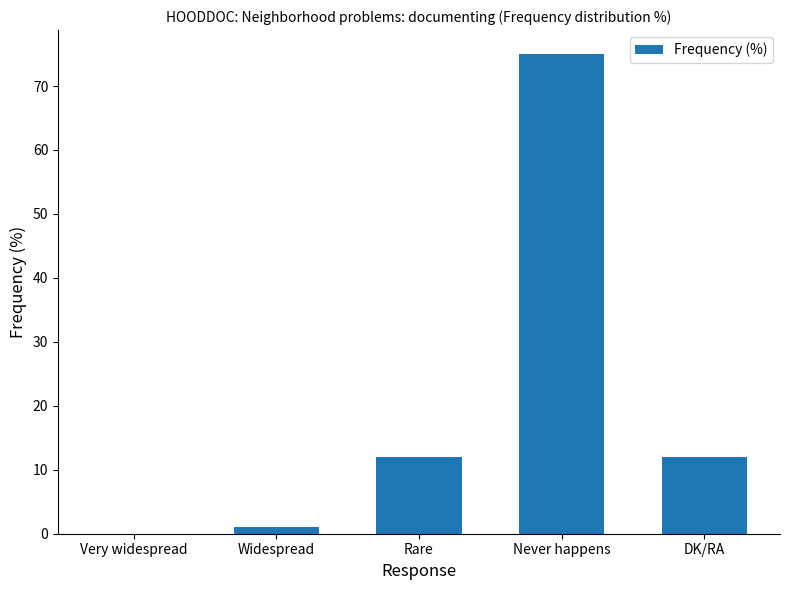

The chart shows a value of 75 at Never happens. True or false?

True